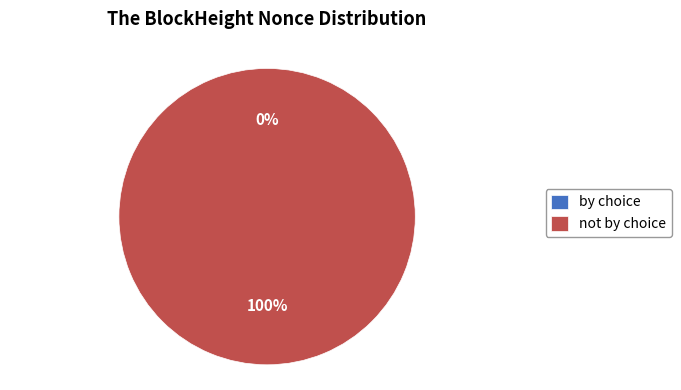

Between 336513 and 336511, which is larger?

336511